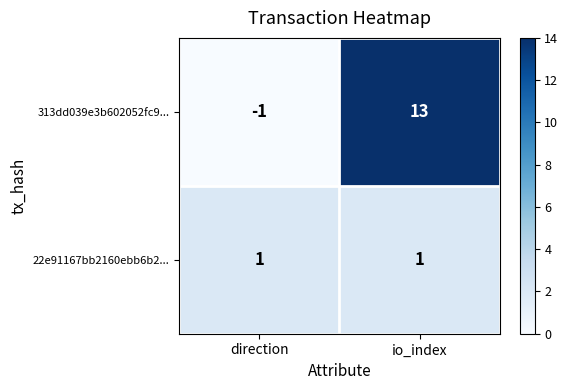

Is it true that 22e91167bb2160ebb6b2... equals 2 at io_index?

False